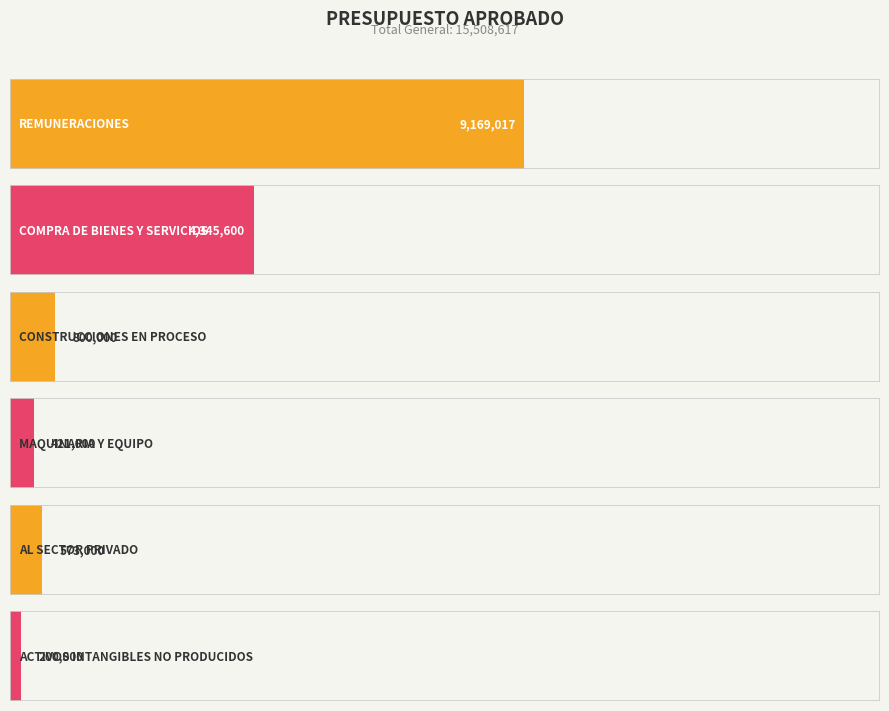

What is the ratio of the value at REMUNERACIONES to the value at ACTIVOS INTANGIBLES NO PRODUCIDOS?

45.8